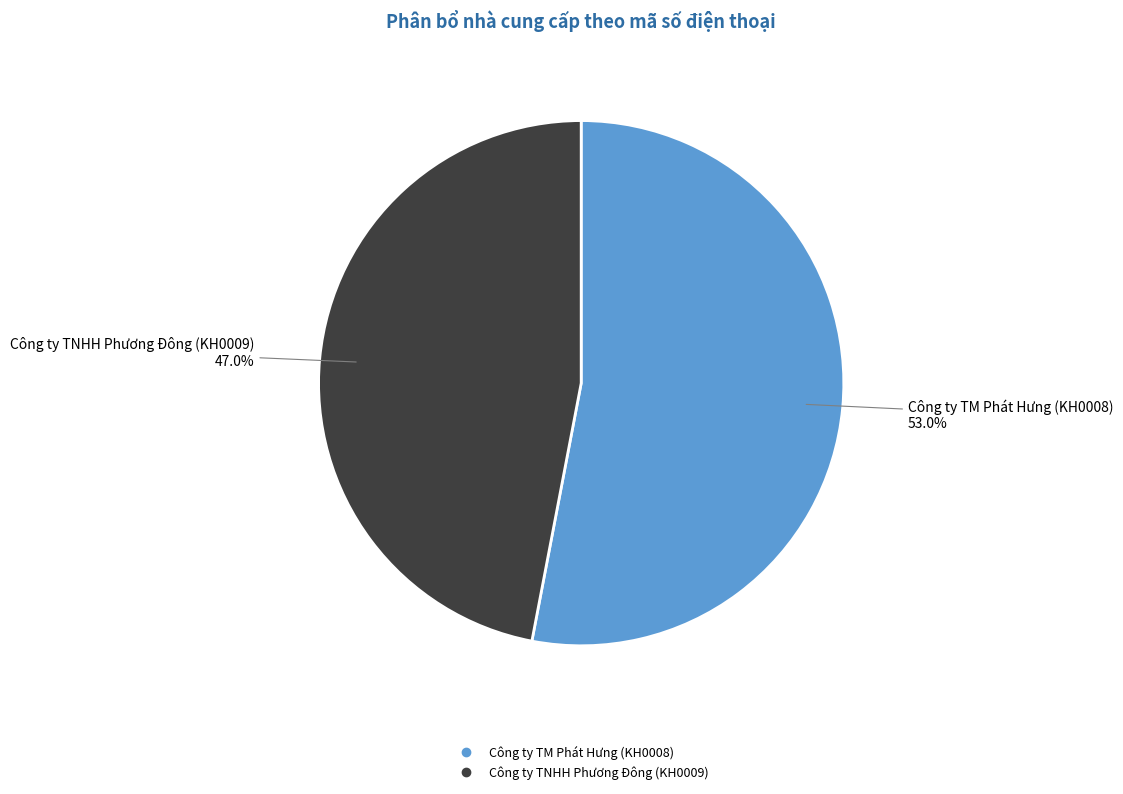

Is there a majority slice in this chart?

Yes